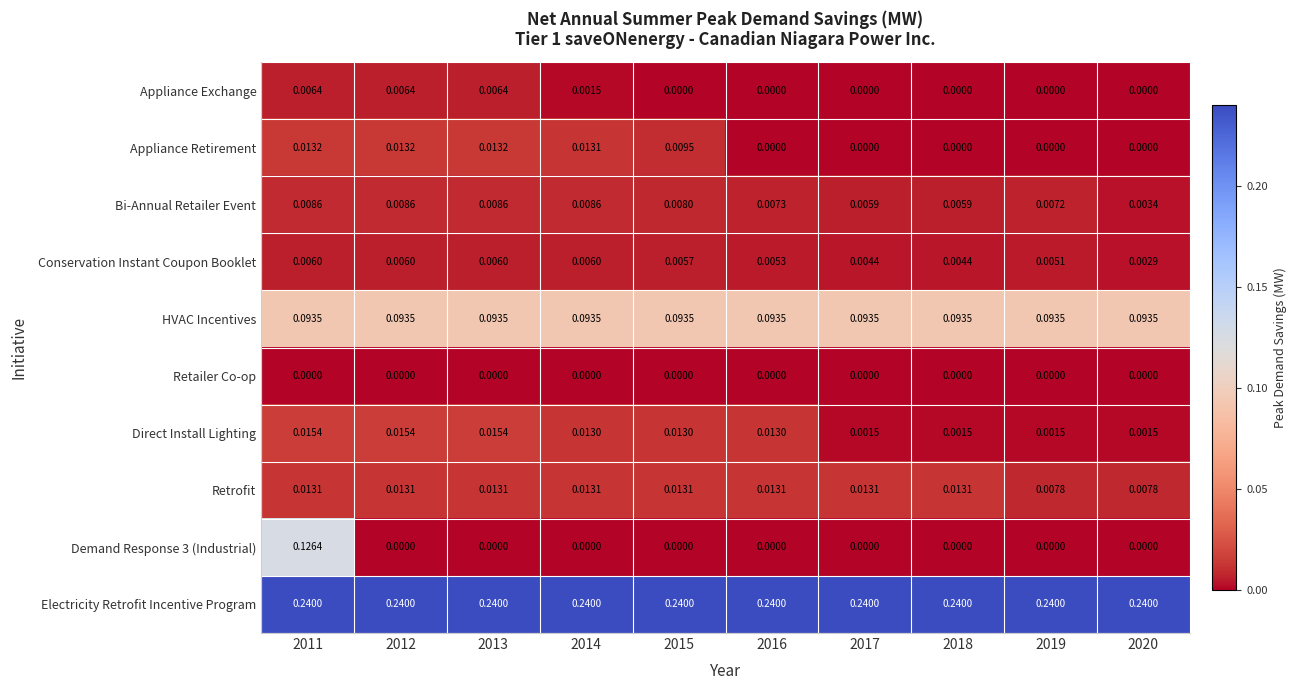

Which series changed the most between 2015 and 2019?

Direct Install Lighting